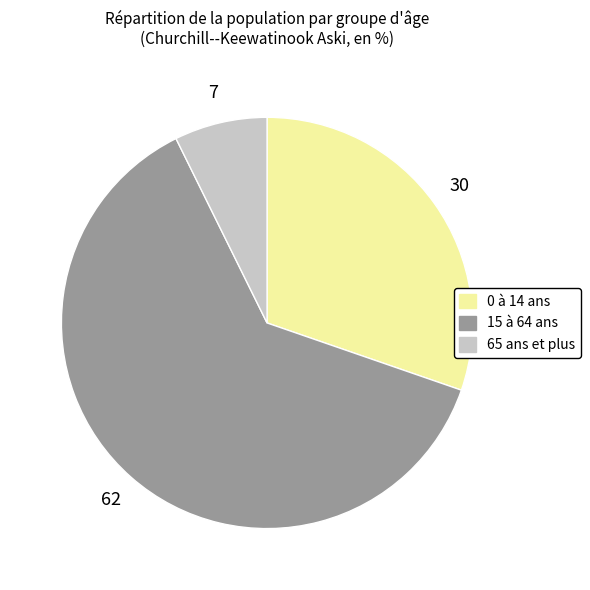

Which has a higher value, 65 ans et plus or 15 à 64 ans?

15 à 64 ans